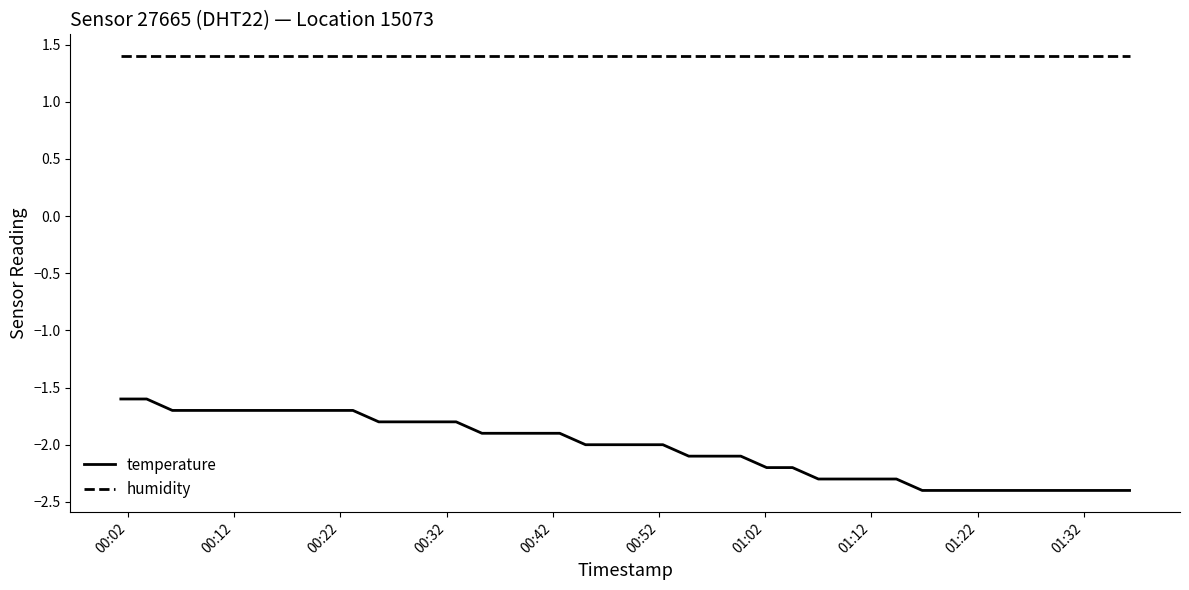

Which series has the largest range (max minus min)?

temperature